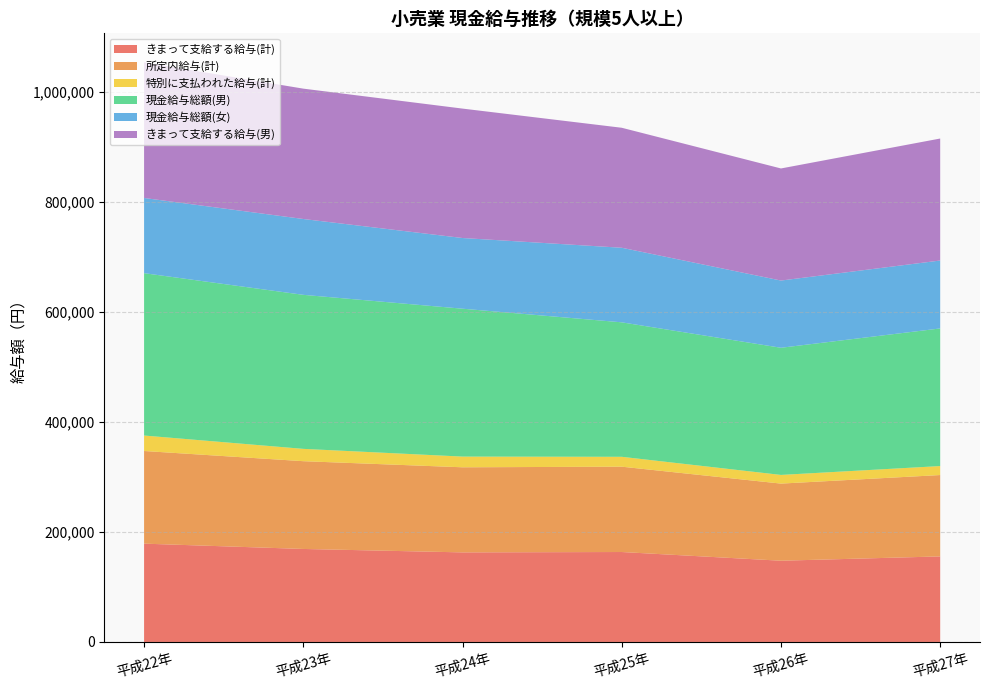

Reading right to left, transcribe all the data shown in this chart.

きまって支給する給与(計): 平成27年=155616	平成26年=147782	平成25年=163602	平成24年=162932	平成23年=169174	平成22年=178833
所定内給与(計): 平成27年=147988	平成26年=140256	平成25年=155203	平成24年=154762	平成23年=159628	平成22年=168507
特別に支払われた給与(計): 平成27年=16347	平成26年=15780	平成25年=17990	平成24年=19478	平成23年=22418	平成22年=28135
現金給与総額(男): 平成27年=250298	平成26年=231267	平成25年=244560	平成24年=268961	平成23年=280133	平成22年=295279
現金給与総額(女): 平成27年=123531	平成26年=122247	平成25年=135633	平成24年=128569	平成23年=137945	平成22年=136756
きまって支給する給与(男): 平成27年=221872	平成26年=203875	平成25年=218231	平成24年=235390	平成23年=237084	平成22年=246742